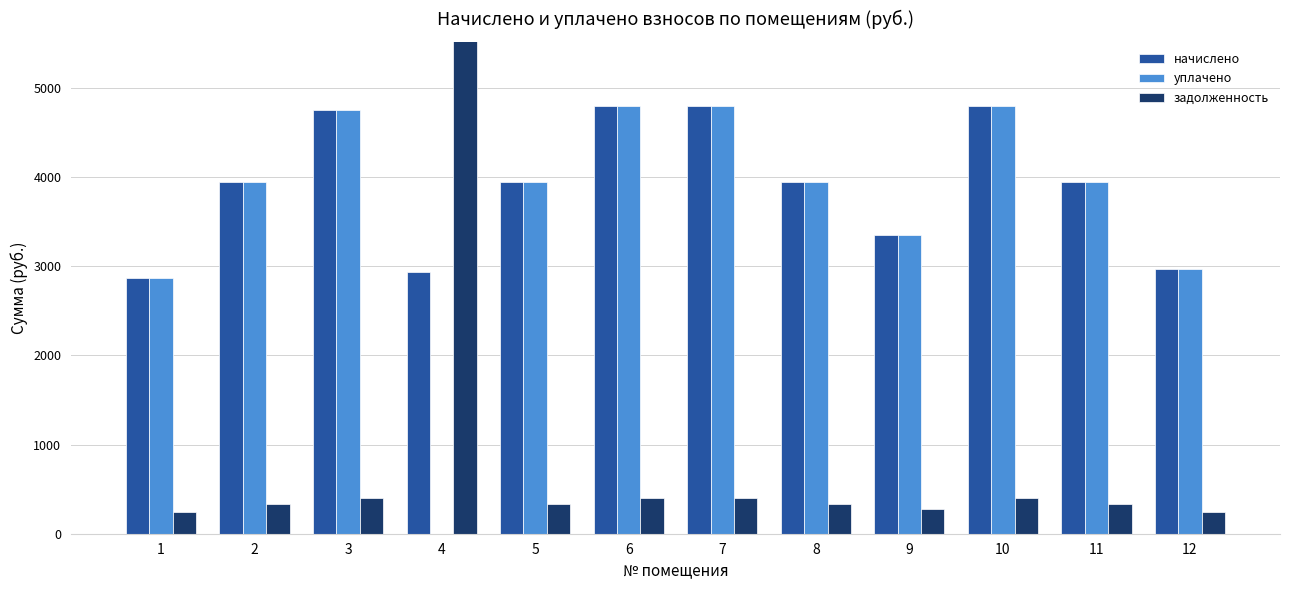

How many positive values does the уплачено series have?

11